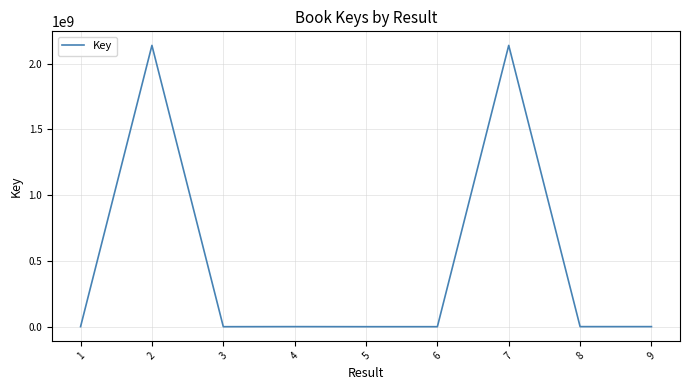

What is the difference between the maximum and minimum values?

2136248817